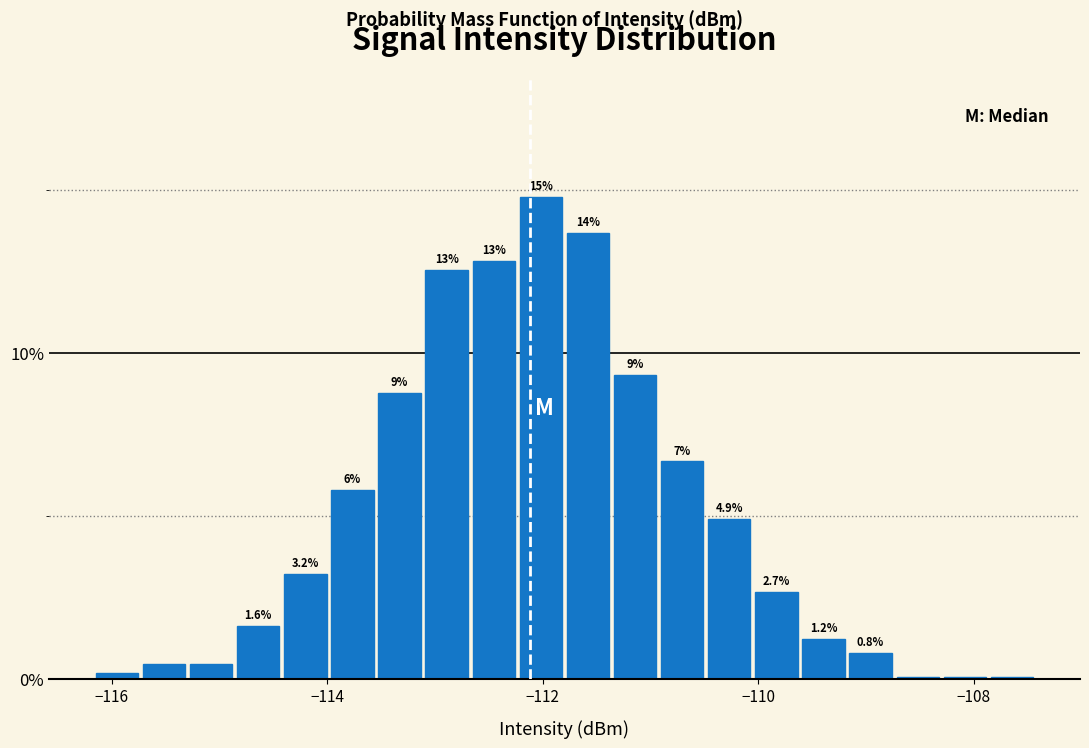

Around what value on the x-axis is the tallest bar? Give the approximate position of its centre, as read against the axis.

-112.0